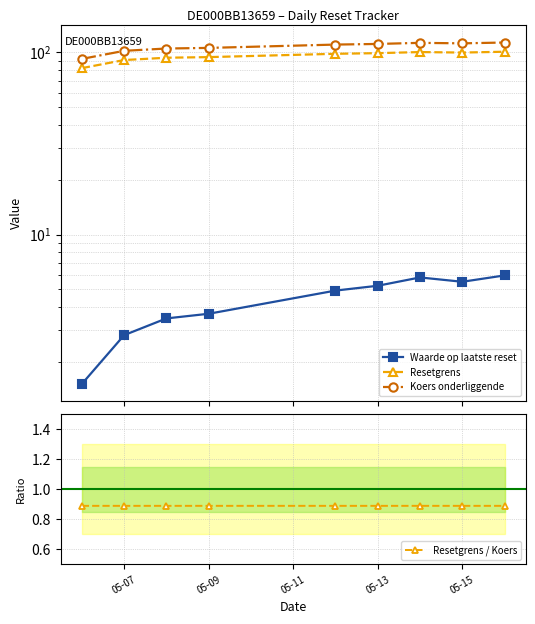

How many data points does each series have?

9